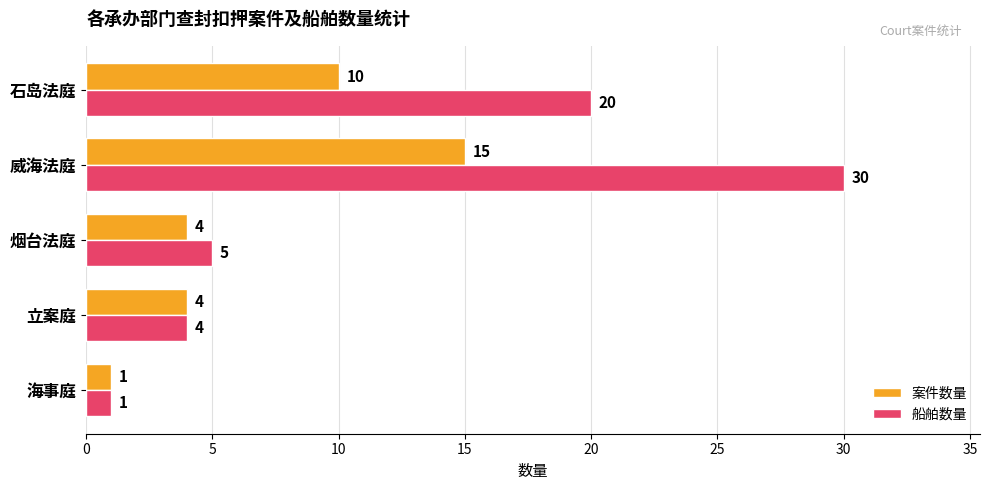

What is the difference between the second highest and minimum values in the 船舶数量 series?

19